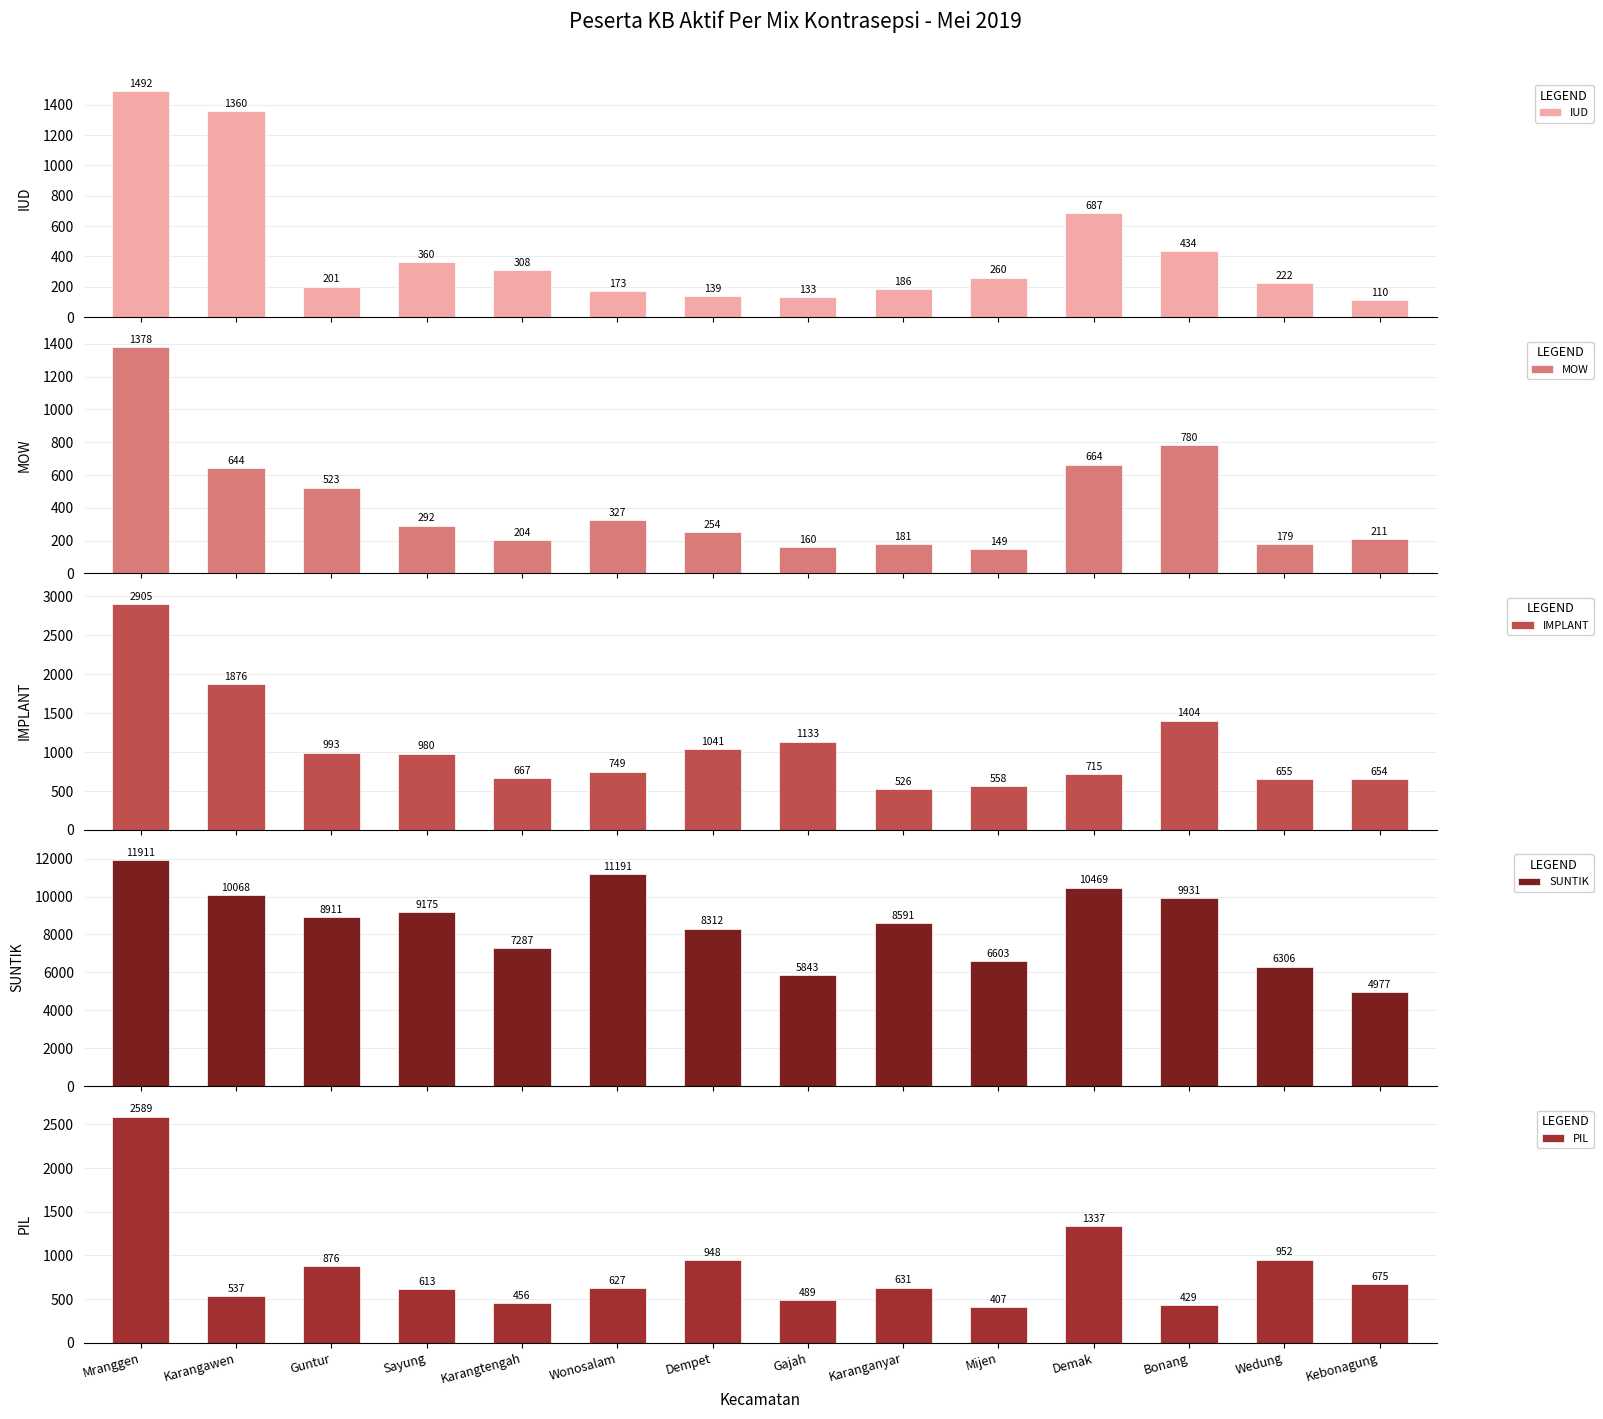

What is the total value across all series at Sayung?

11420